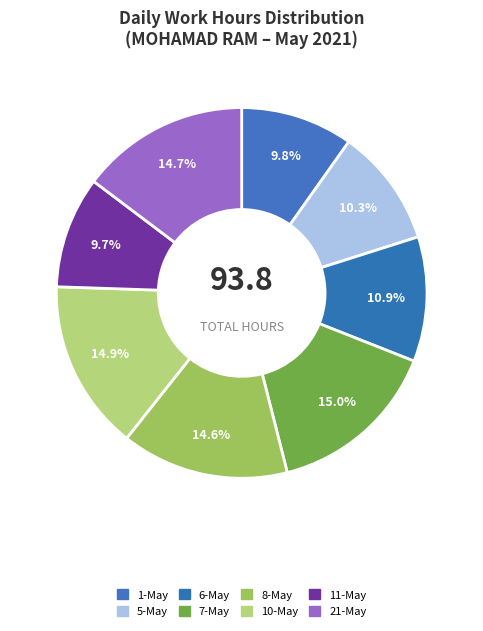

How many slices are in this pie chart?

8